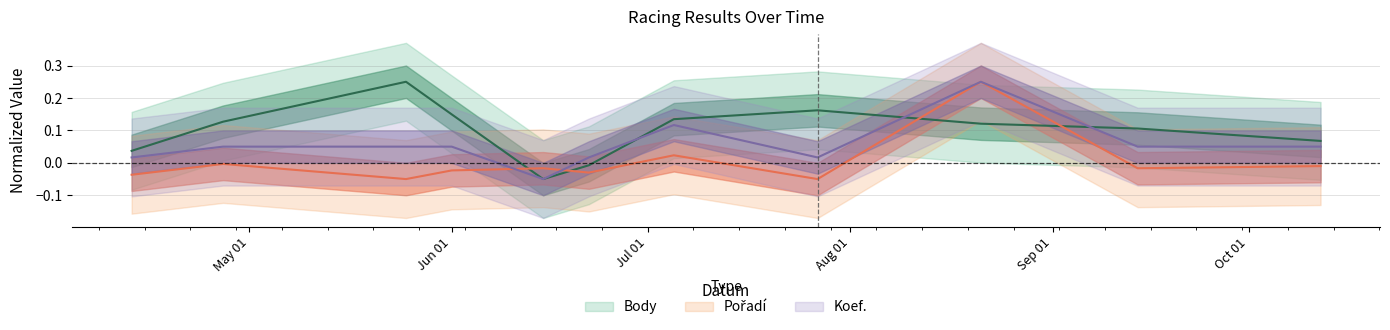

Between 2013-07-05 and 2013-04-13, which is larger?

2013-07-05